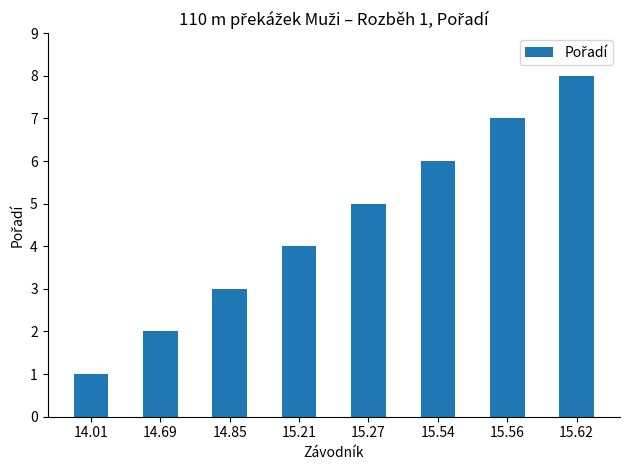

What is the label of the 3rd bar from the left?

14.85